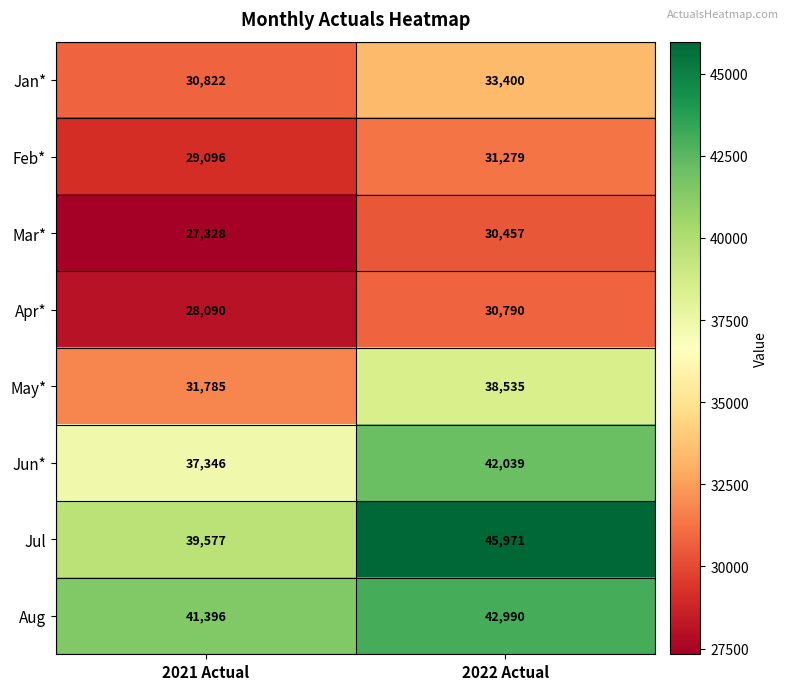

Rank the series by their maximum value, from highest to lowest.

Jul, Aug, Jun*, May*, Jan*, Feb*, Apr*, Mar*